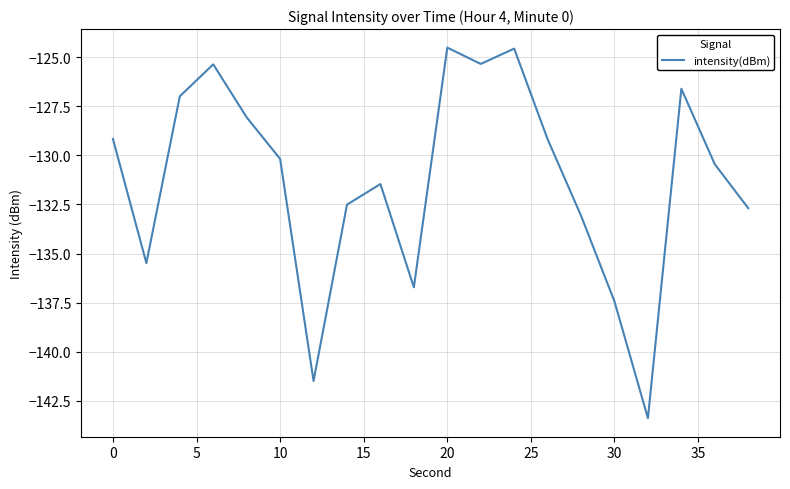

What is the greatest value displayed?

-124.5